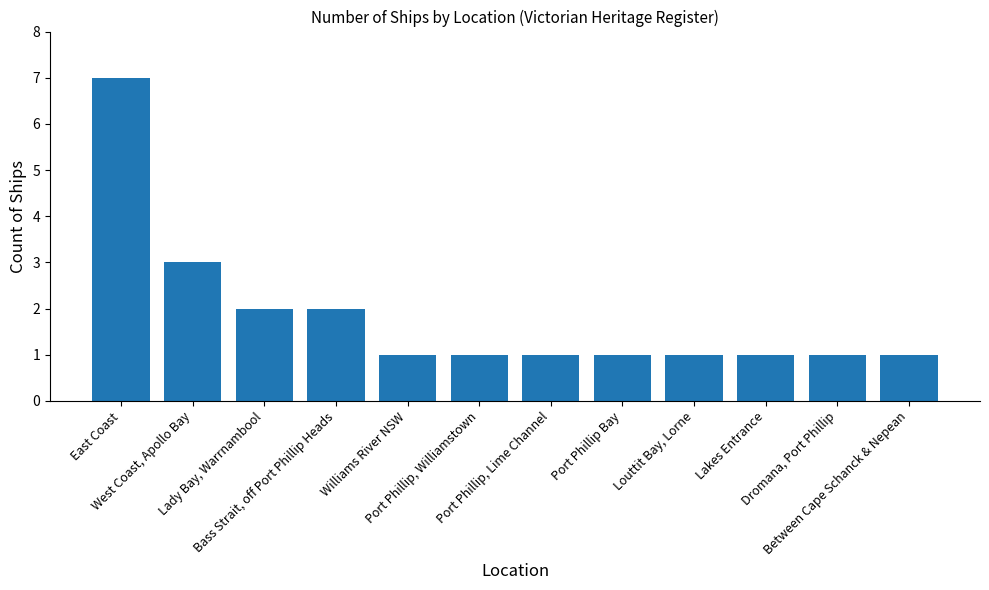

The chart shows a value of 0 at Port Phillip, Lime Channel. True or false?

False